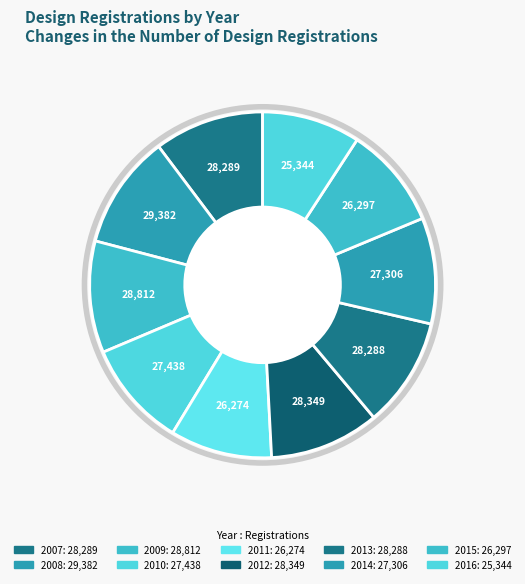

What is the largest slice in the pie chart?

2008